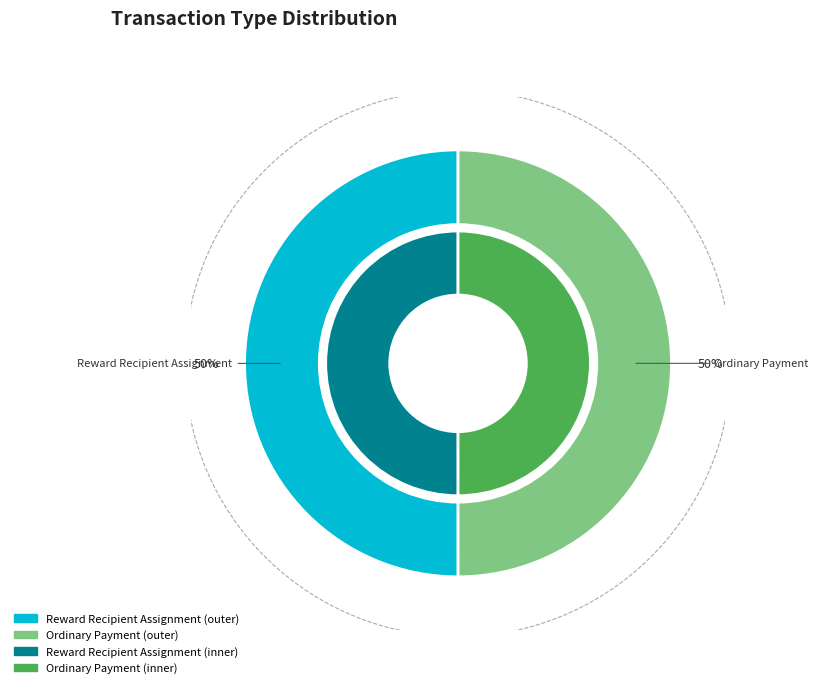

What is the largest slice in the pie chart?

Reward Recipient Assignment